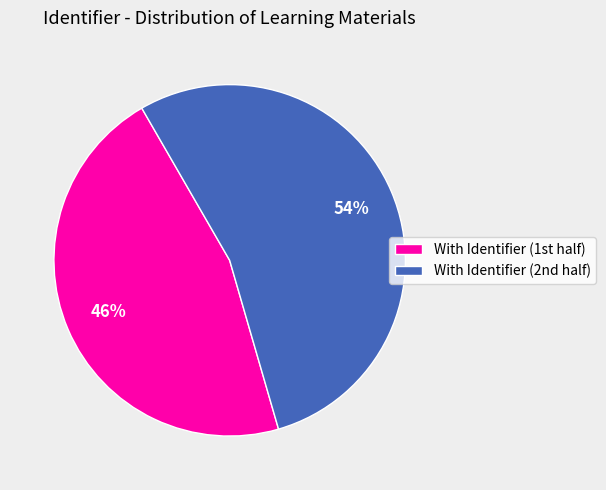

Rank the categories by value from lowest to highest.

With Identifier (1st half), With Identifier (2nd half)